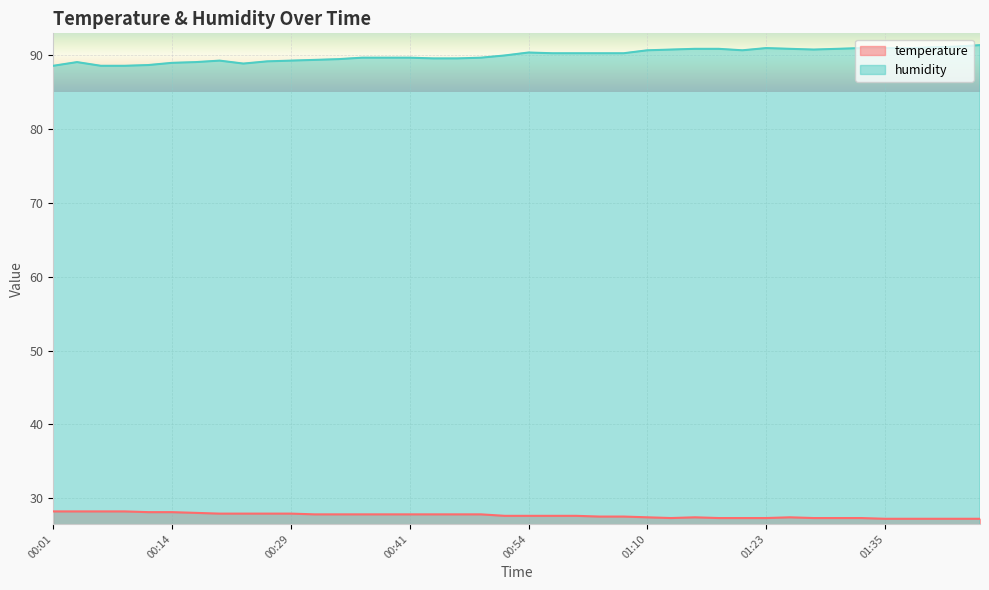

What is the label of the 29th point from the left?

01:18